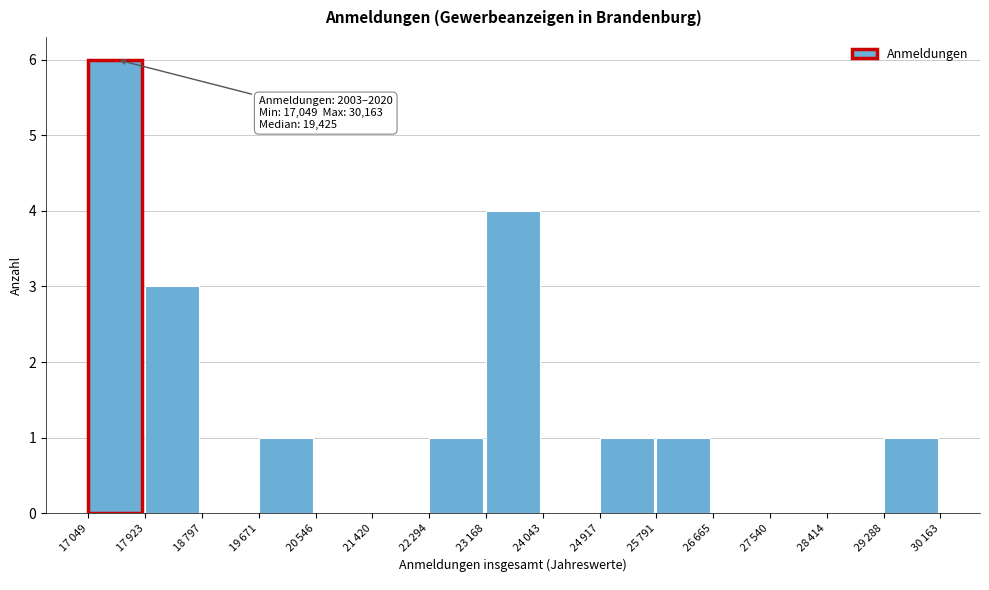

What is the sum of all values?

18